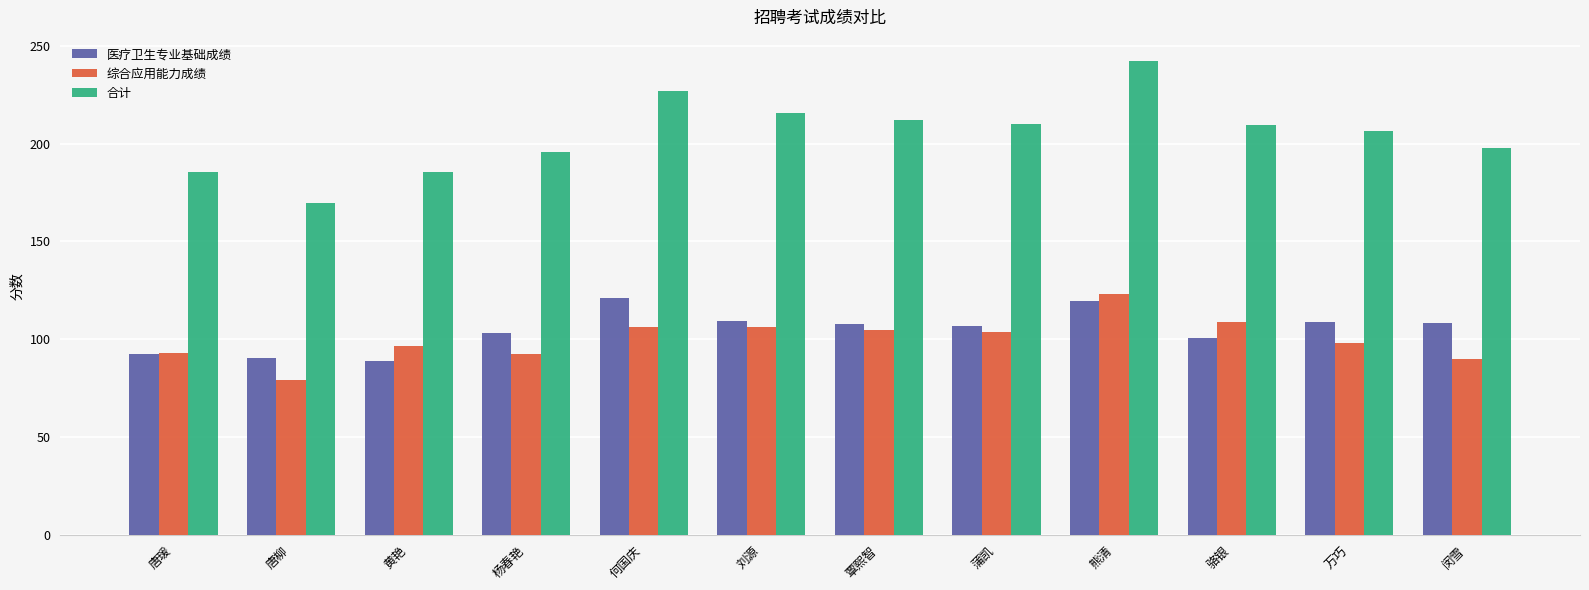

What is the value of the 医疗卫生专业基础成绩 bar at the 6th from the left?

109.5